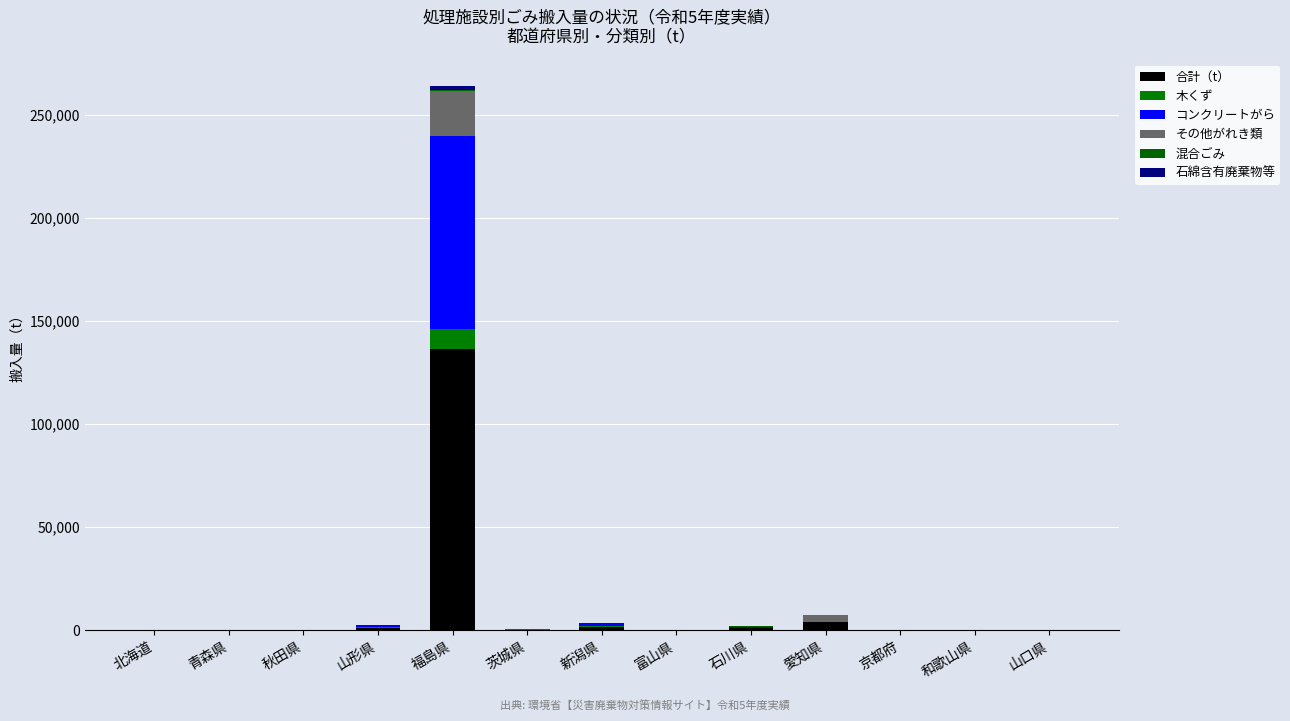

Are the bars grouped side by side (vs. stacked)?

No